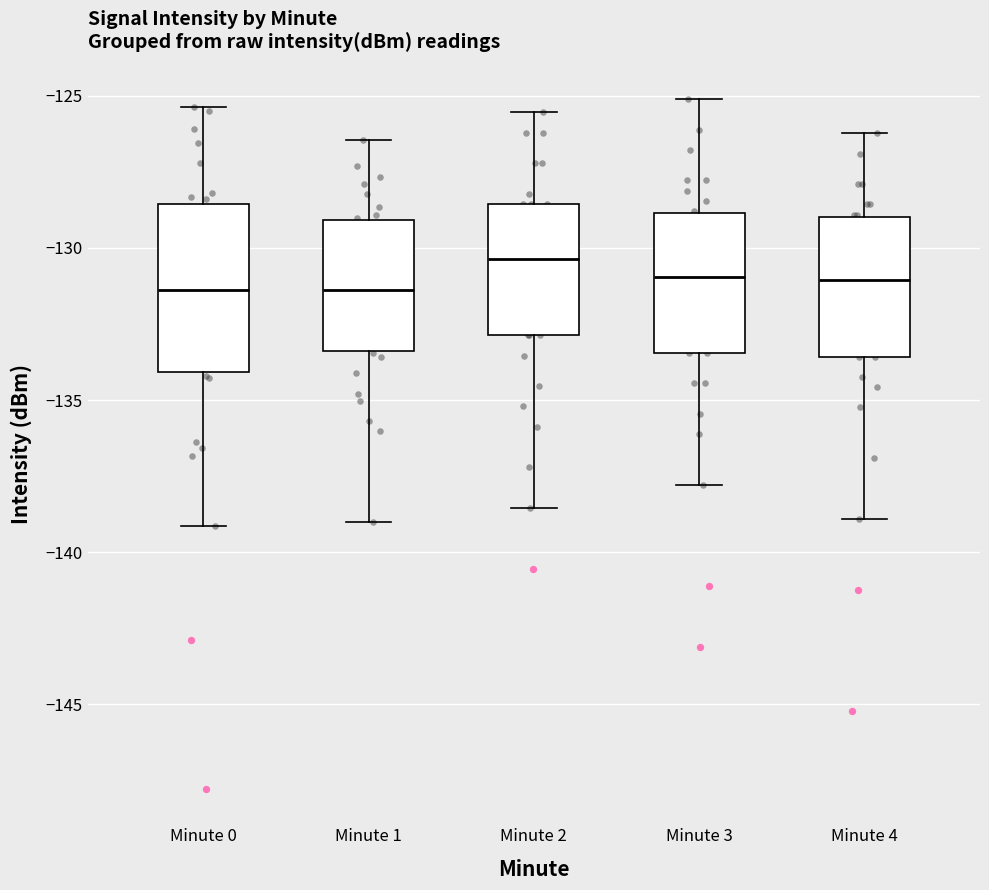

Reading left to right, read every box against the y-axis: the position of its median line, the range the box covers, and the ends of its whiskers. The values are not printed on the chart, so give them approximately, as read against the axis.

Minute 0: median -131.5, box -134.0 to -128.5, whiskers -139.0 to -125.5
Minute 1: median -131.5, box -133.5 to -129.0, whiskers -139.0 to -126.5
Minute 2: median -130.5, box -133.0 to -128.5, whiskers -138.5 to -125.5
Minute 3: median -131.0, box -133.5 to -129.0, whiskers -138.0 to -125.0
Minute 4: median -131.0, box -133.5 to -129.0, whiskers -139.0 to -126.0